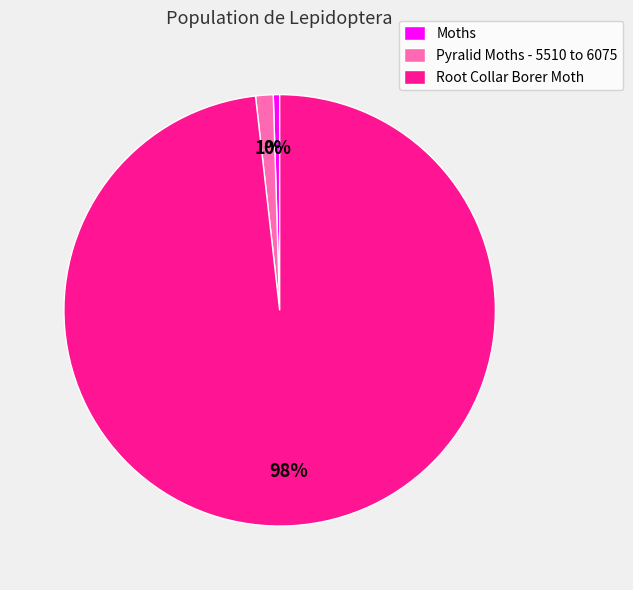

Combined, do Root Collar Borer Moth and Moths account for over 50%?

Yes